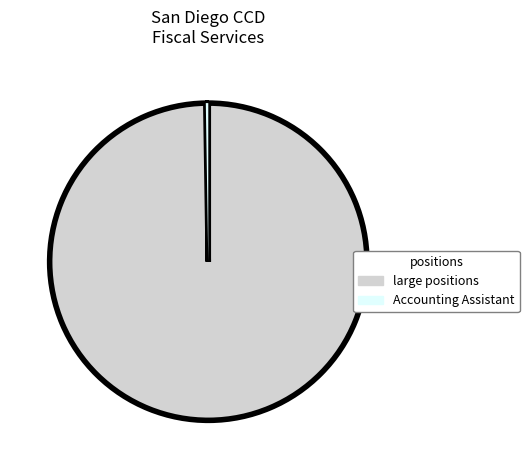

The large positions slice represents 100% of the pie. True or false?

True